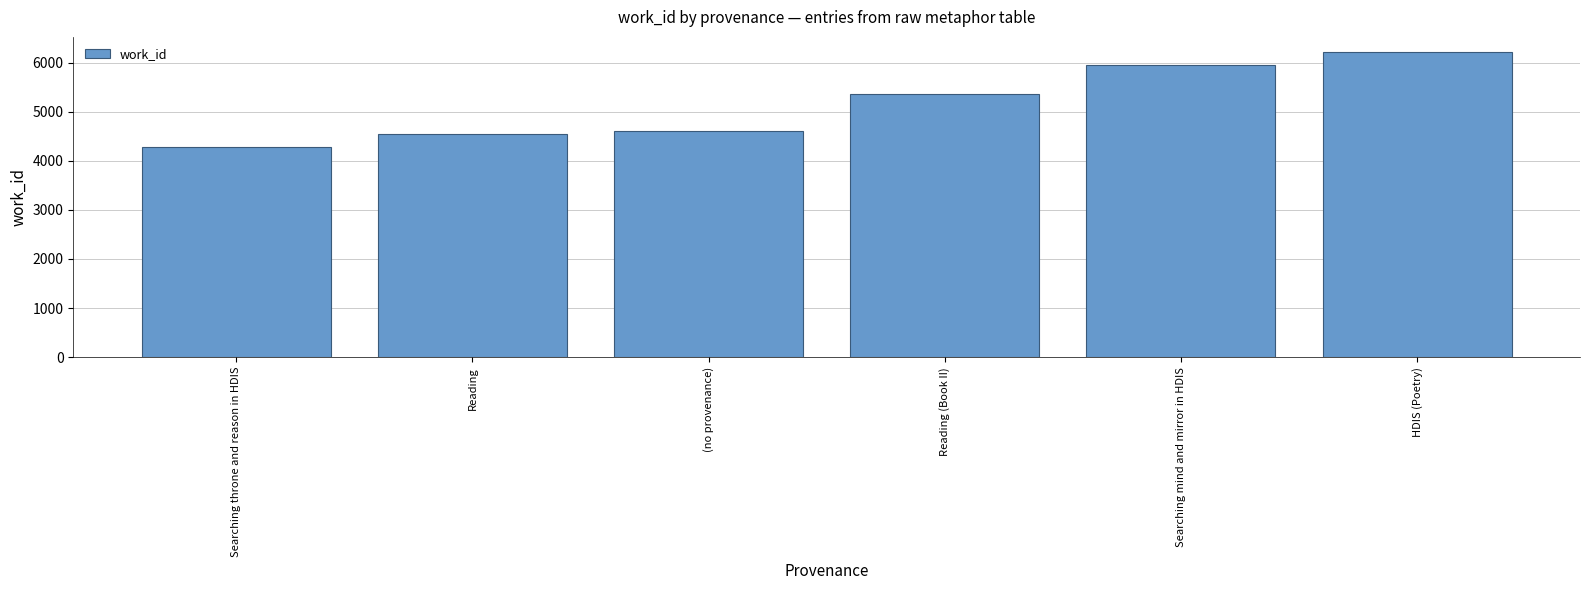

Rank the categories by value from lowest to highest.

Searching throne and reason in HDIS, Reading, (no provenance), Reading (Book II), Searching mind and mirror in HDIS, HDIS (Poetry)